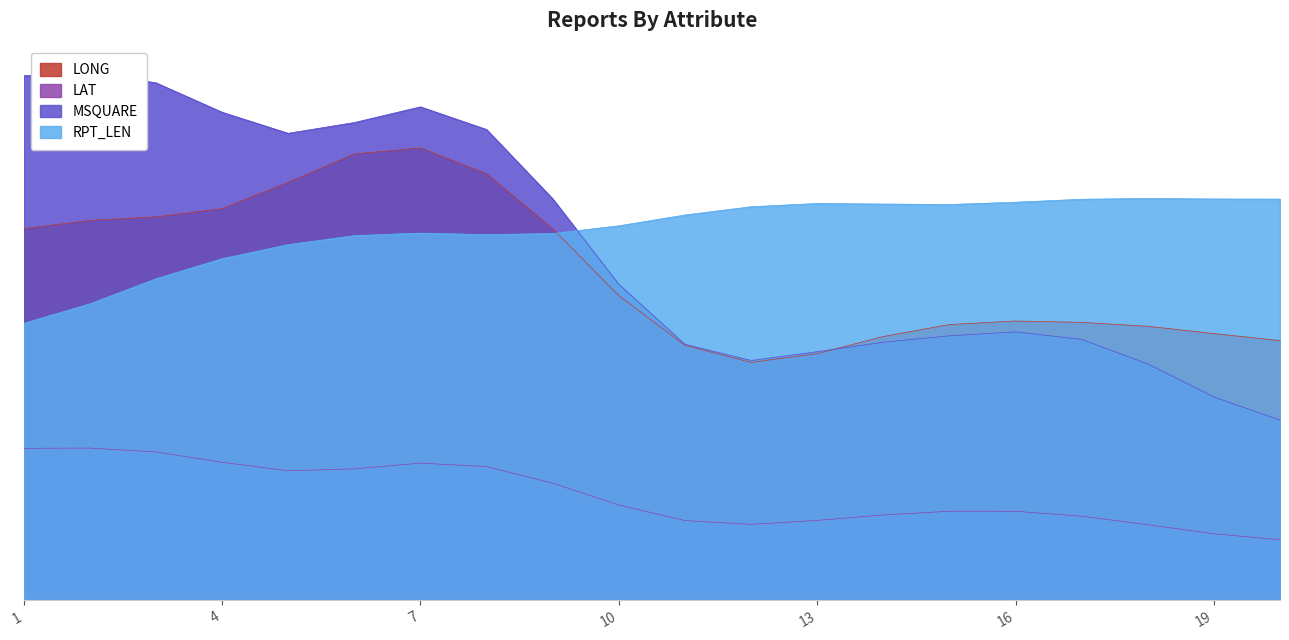

How many values in the MSQUARE series exceed 81?

9